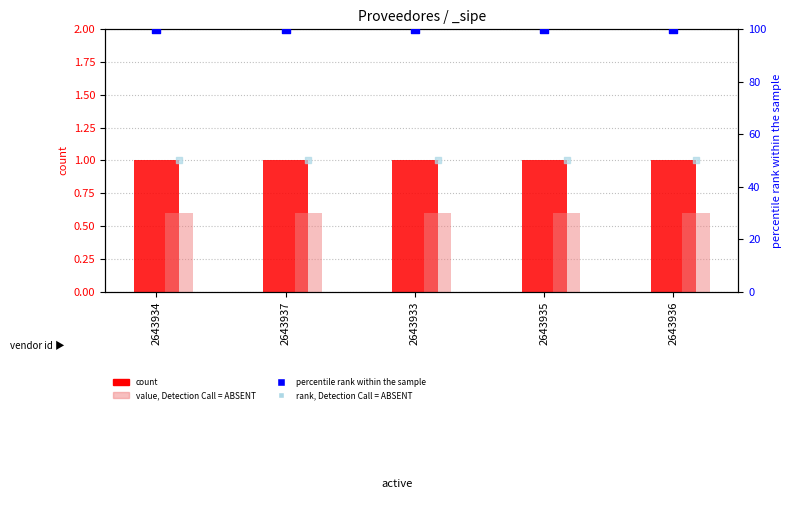

At how many categories does at least one series exceed 42?

5